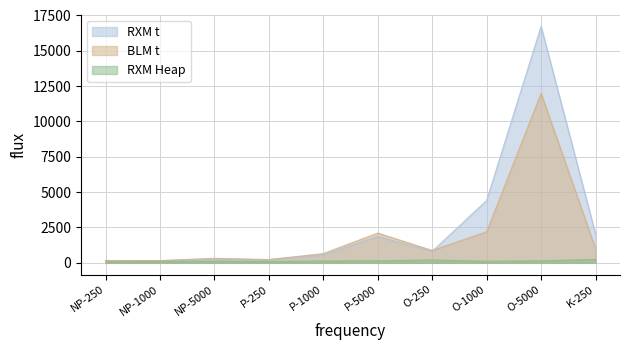

The value of RXM Heap at NP-5000 is 165. True or false?

False